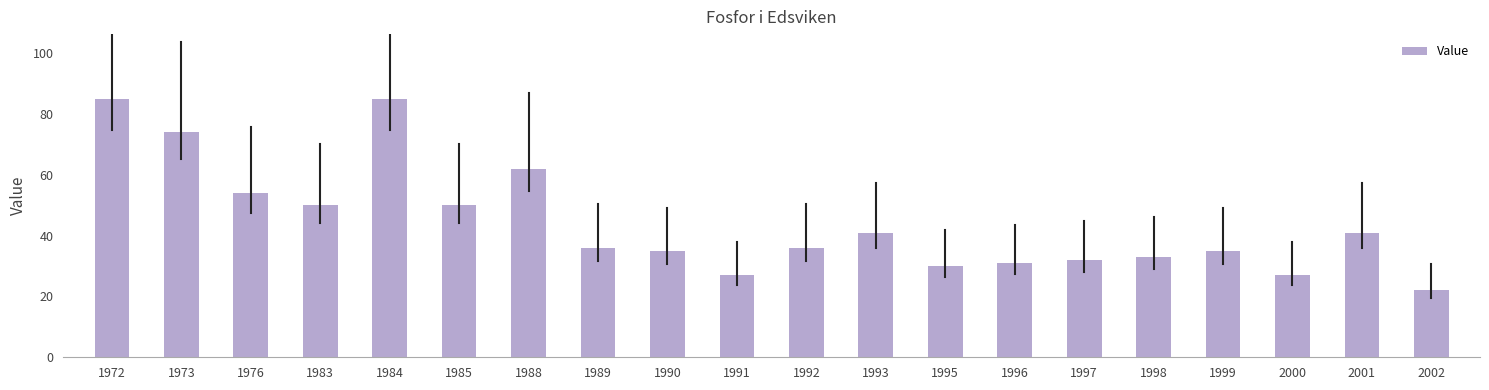

Reading left to right, what are all the values shown in this chart?

85	74	54	50	85	50	62	36	35	27	36	41	30	31	32	33	35	27	41	22